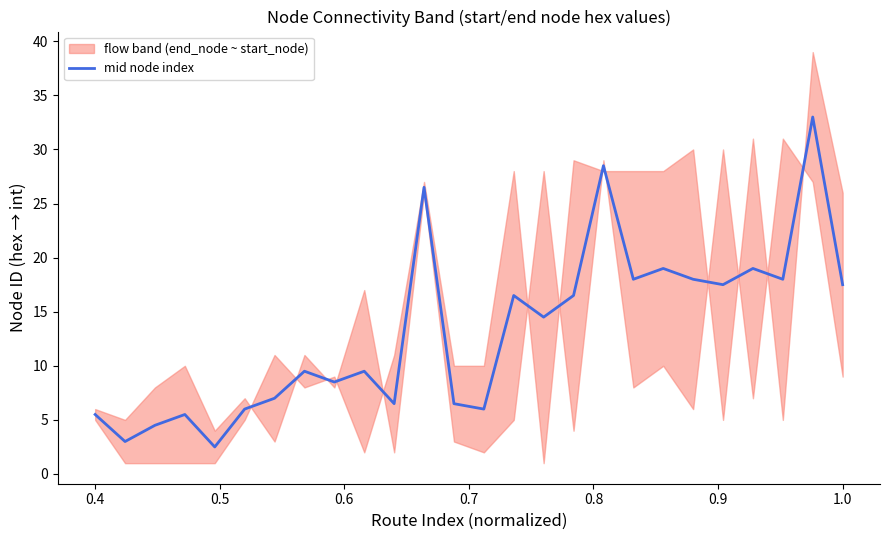

What is the value of the 3rd point from the left?

4.5